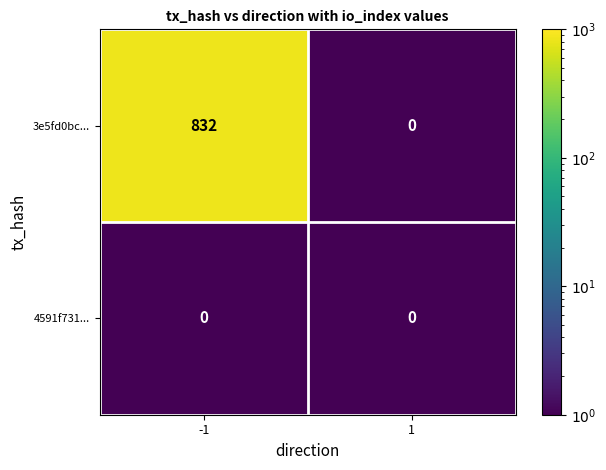

Rank the series by their average value, from lowest to highest.

4591f731..., 3e5fd0bc...